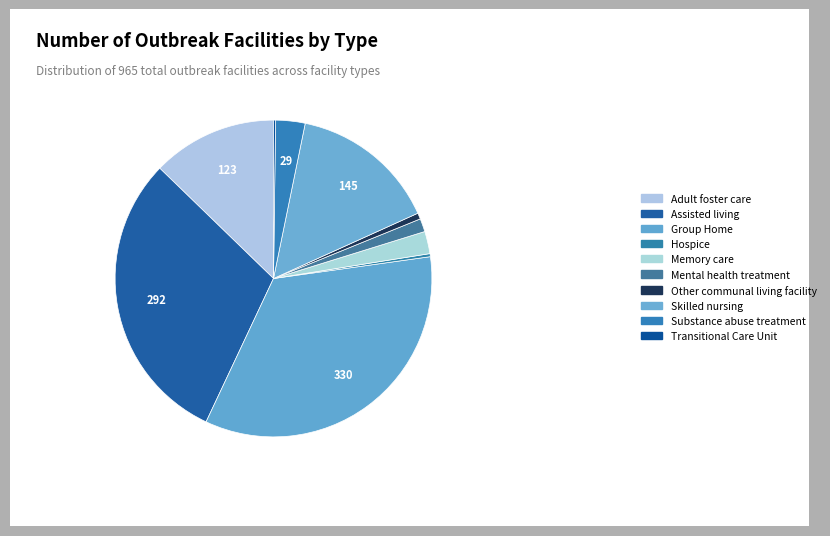

Which has a higher value, Transitional Care Unit or Other communal living facility?

Other communal living facility